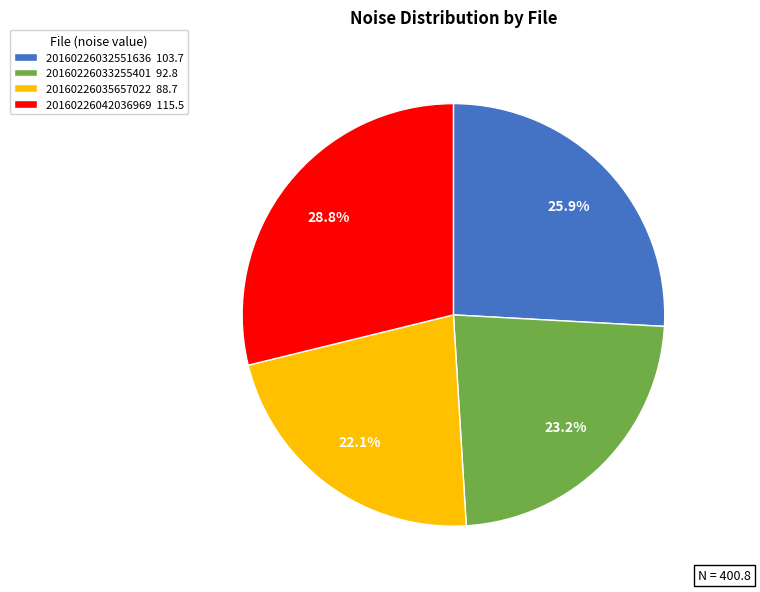

Rank the categories by value from highest to lowest.

20160226042036969, 20160226032551636, 20160226033255401, 20160226035657022